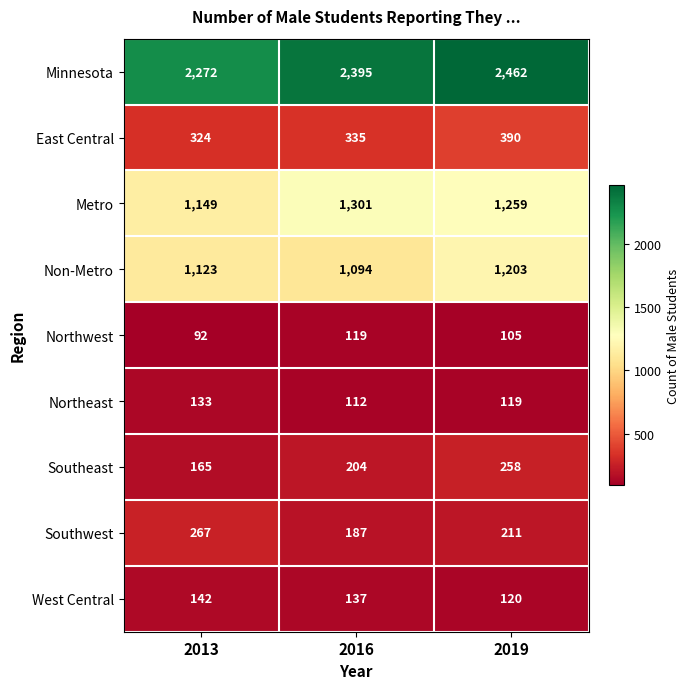

Which label corresponds to the largest value in the chart?

2019